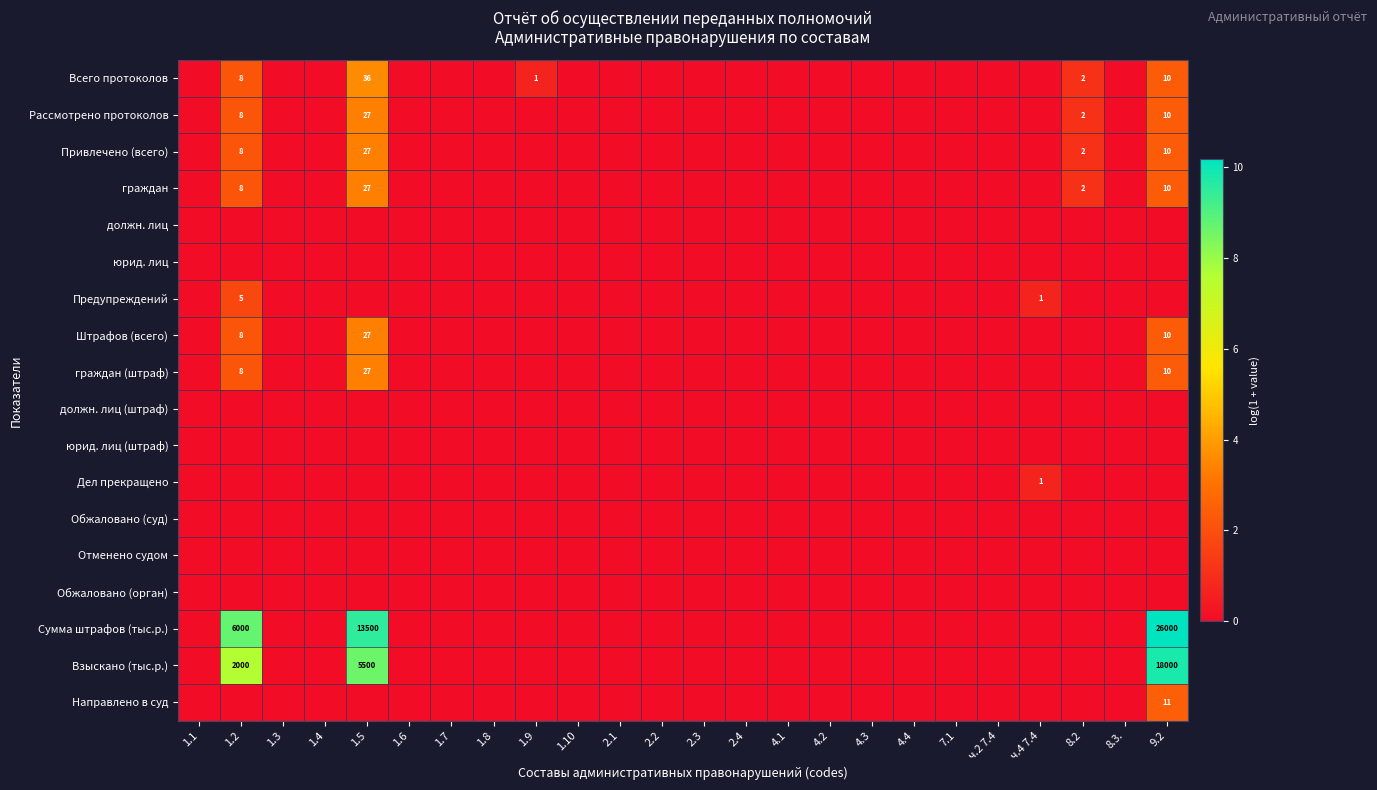

Is it true that Обжаловано (орган) equals 0.0 at 8.3.?

True